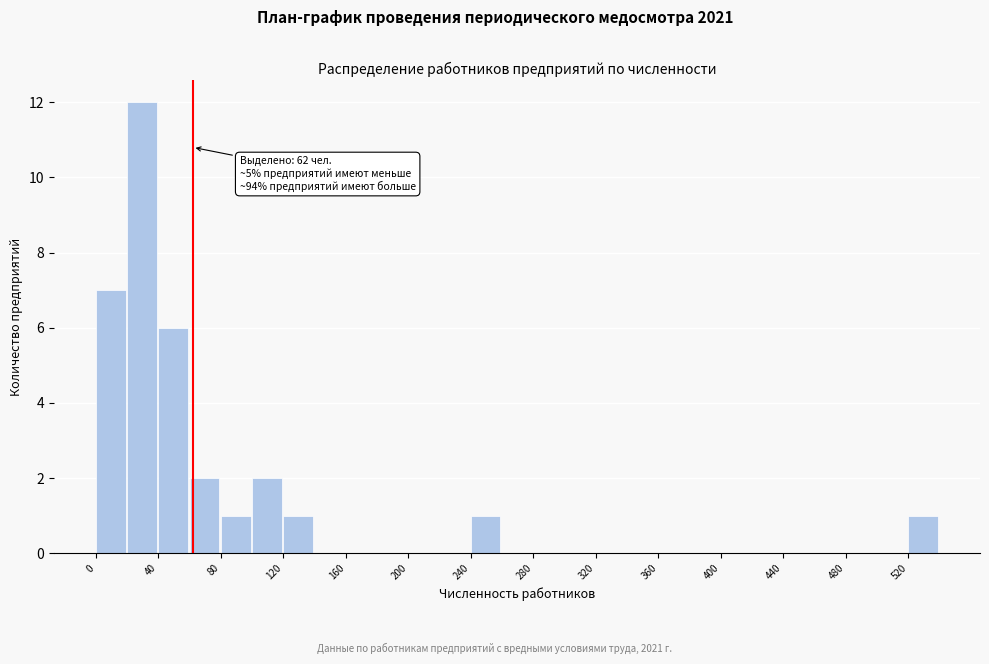

Over which range of the x-axis is the bar tallest?

20 to 40